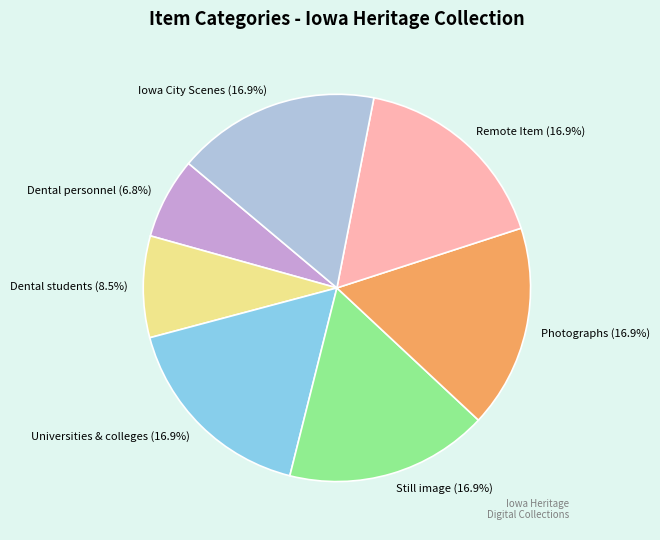

Do Universities & colleges and Remote Item together represent more than half of the pie?

No